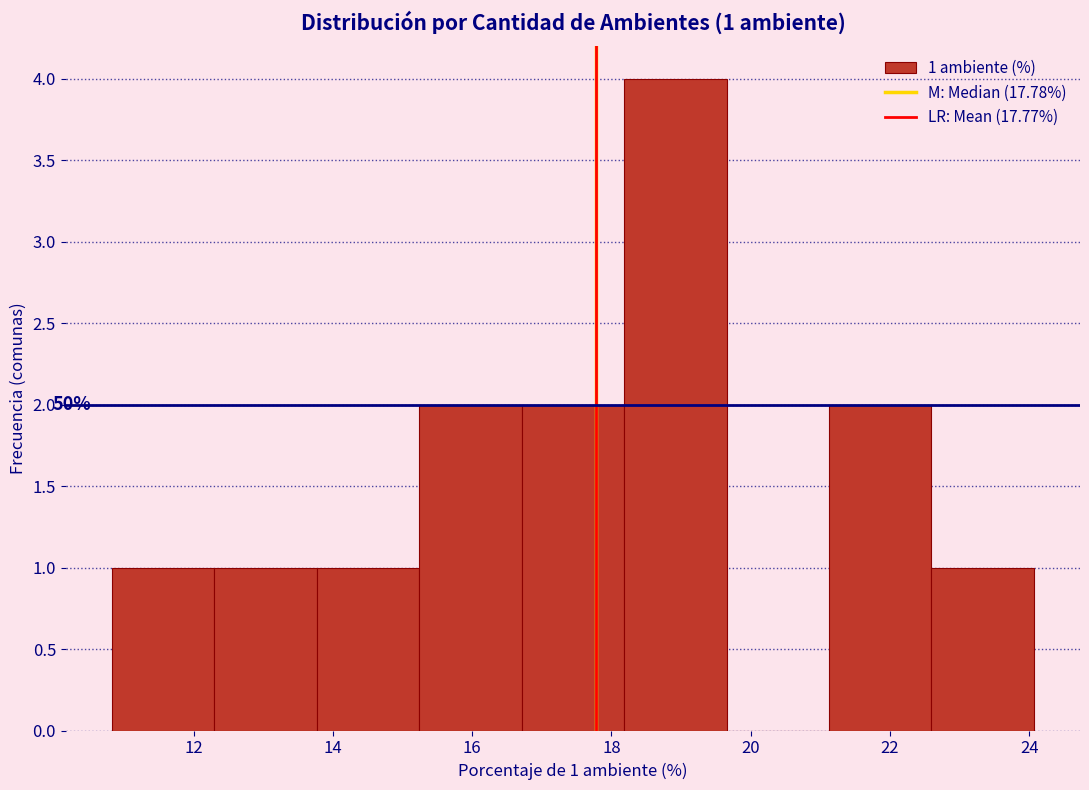

Which range on the x-axis has the tallest bar?

18.2 to 19.6